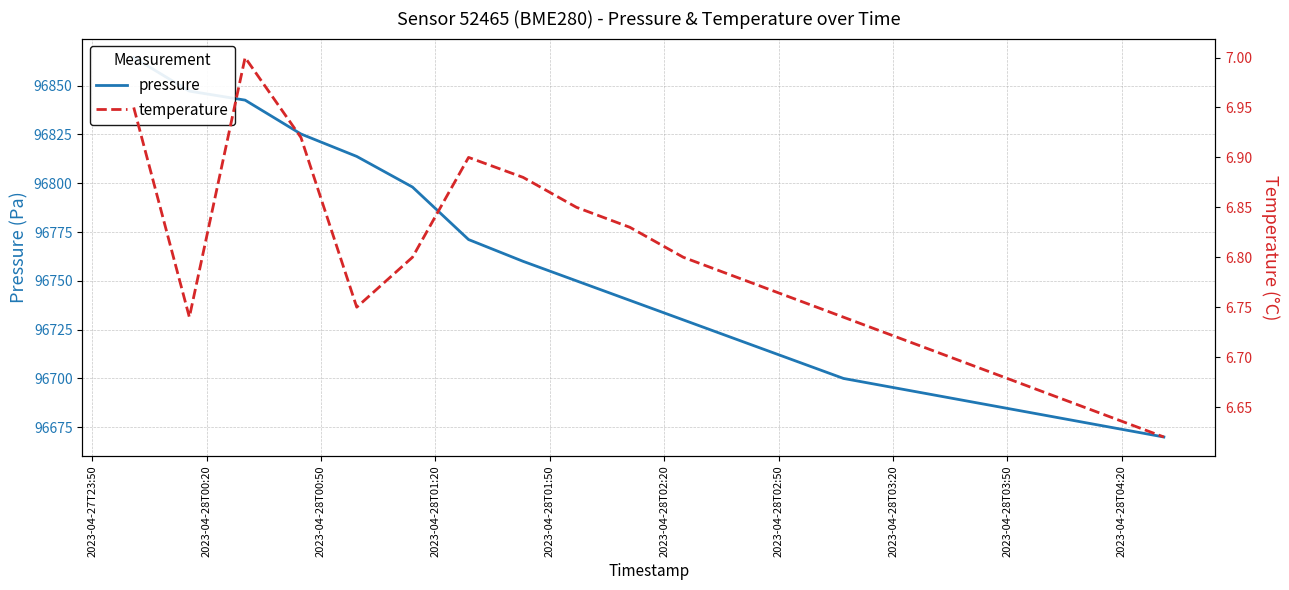

List the series in order of their peak value, lowest first.

temperature, pressure